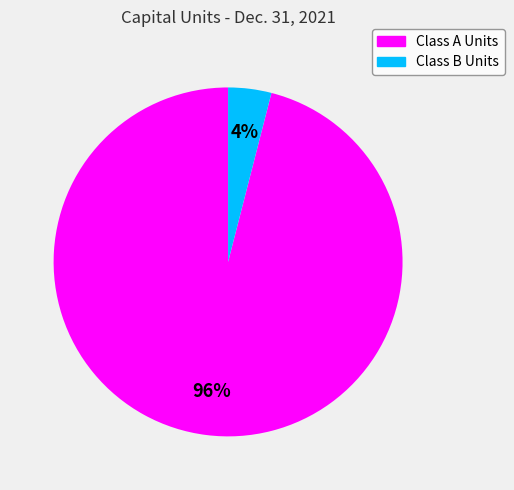

Is there any slice that represents more than half of the pie?

Yes